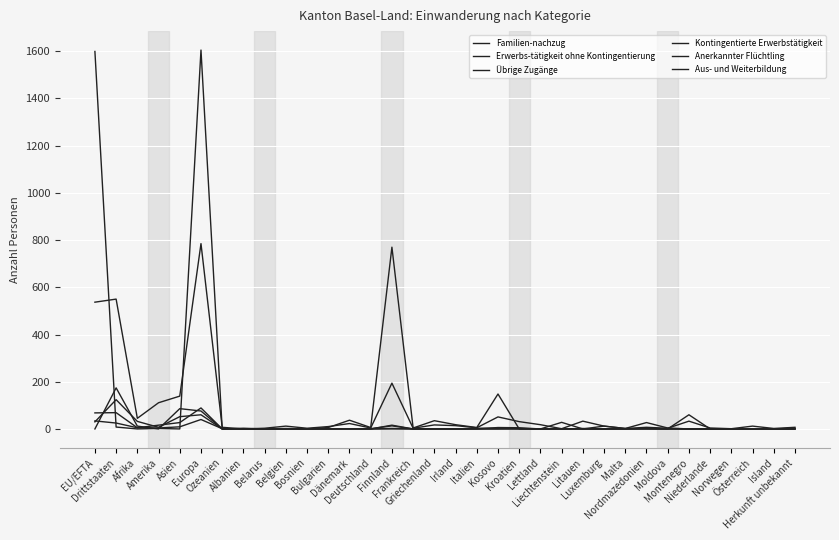

How many lines are shown in the chart?

6